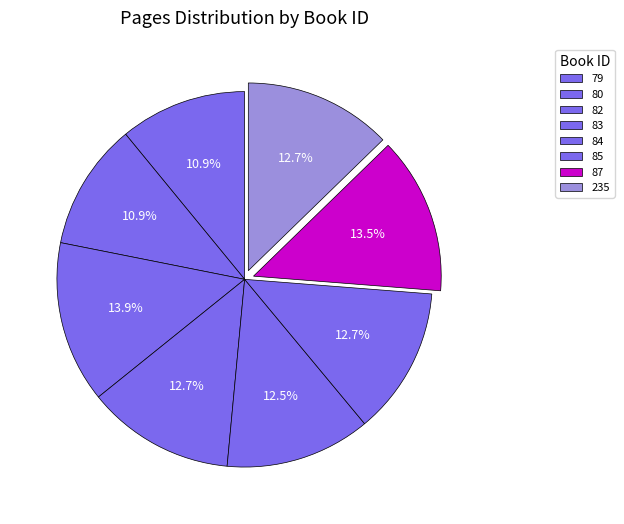

Count the number of slices in the pie.

8